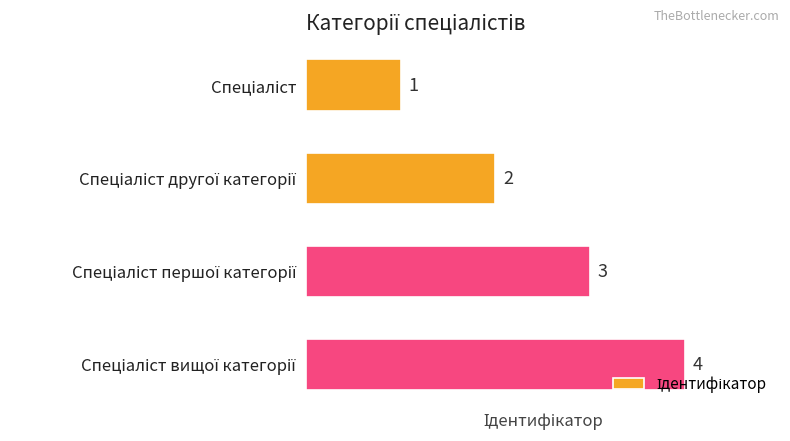

What is the sum of all values?

10